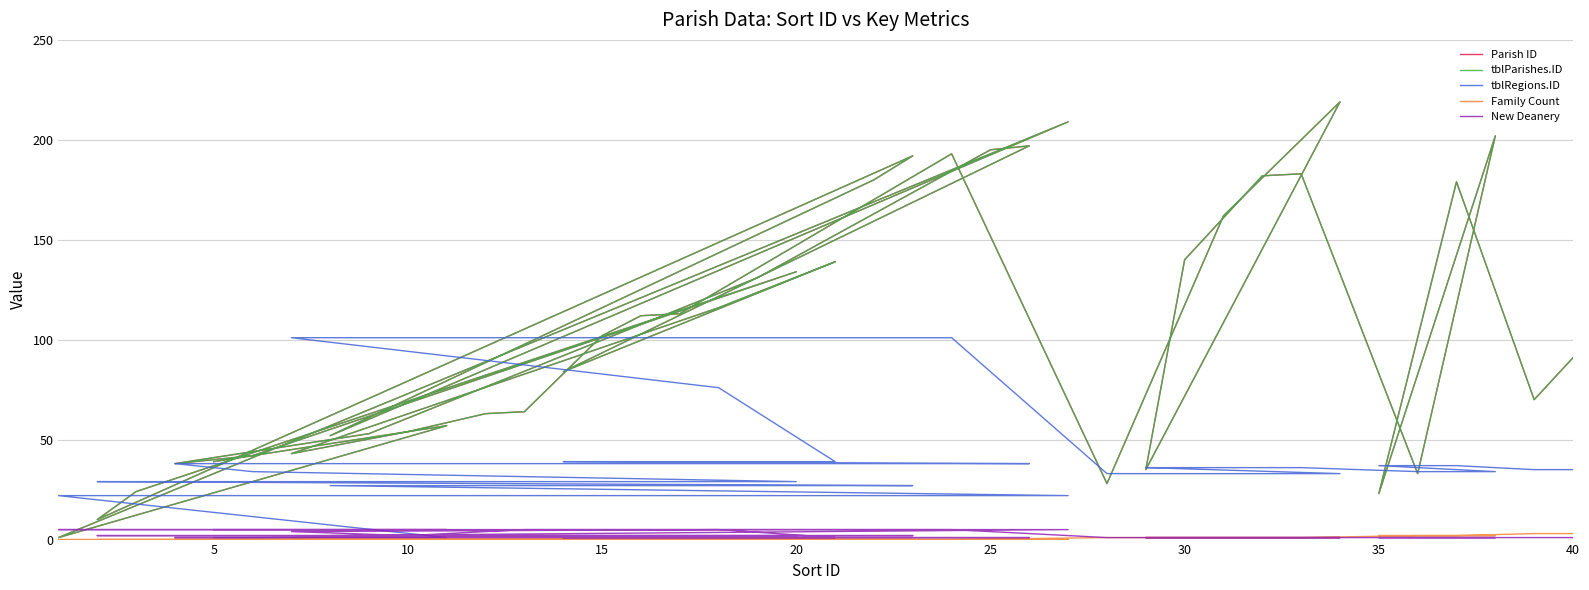

Rank the series by their maximum value, from highest to lowest.

Parish ID, tblParishes.ID, tblRegions.ID, New Deanery, Family Count